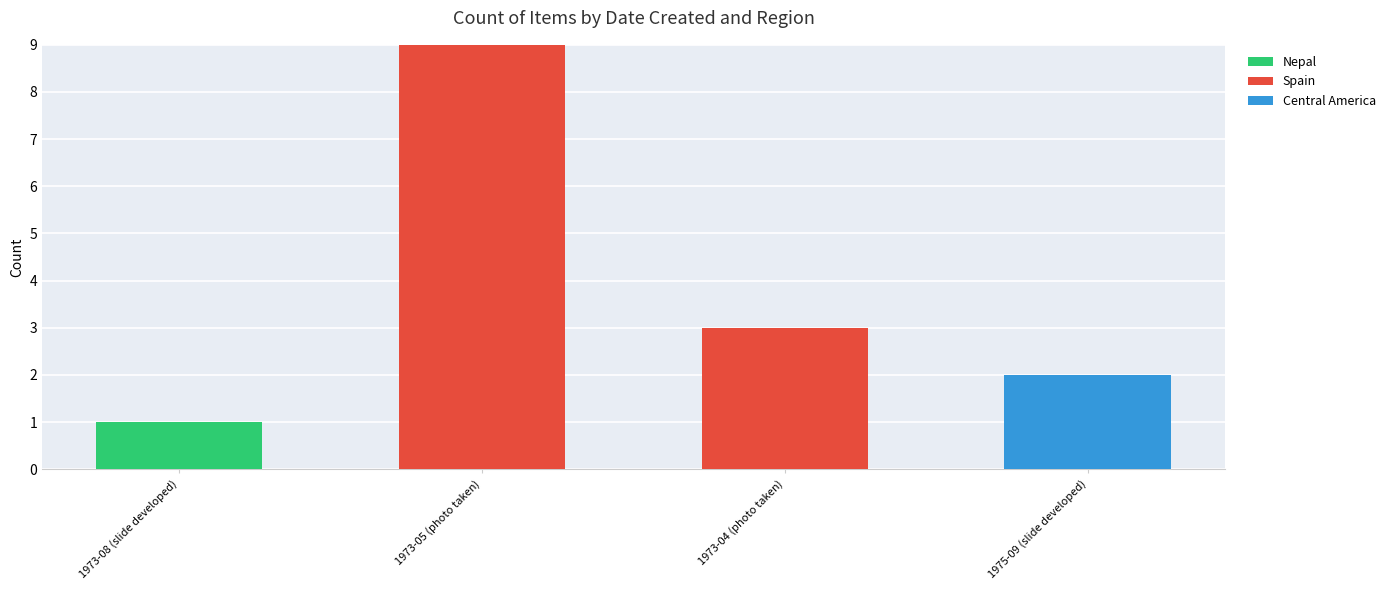

Reading left to right, transcribe the values for Nepal.

1973-08 (slide developed)=1	1973-05 (photo taken)=0	1973-04 (photo taken)=0	1975-09 (slide developed)=0